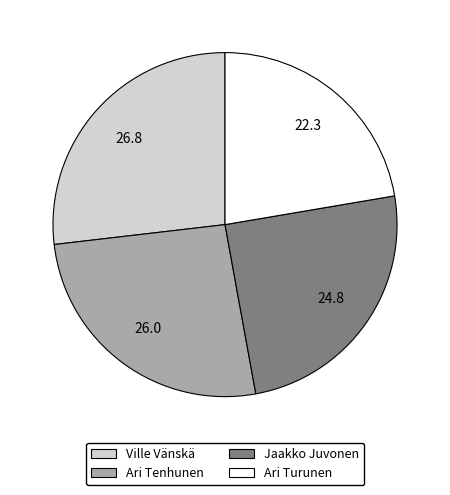

Is there a majority slice in this chart?

No